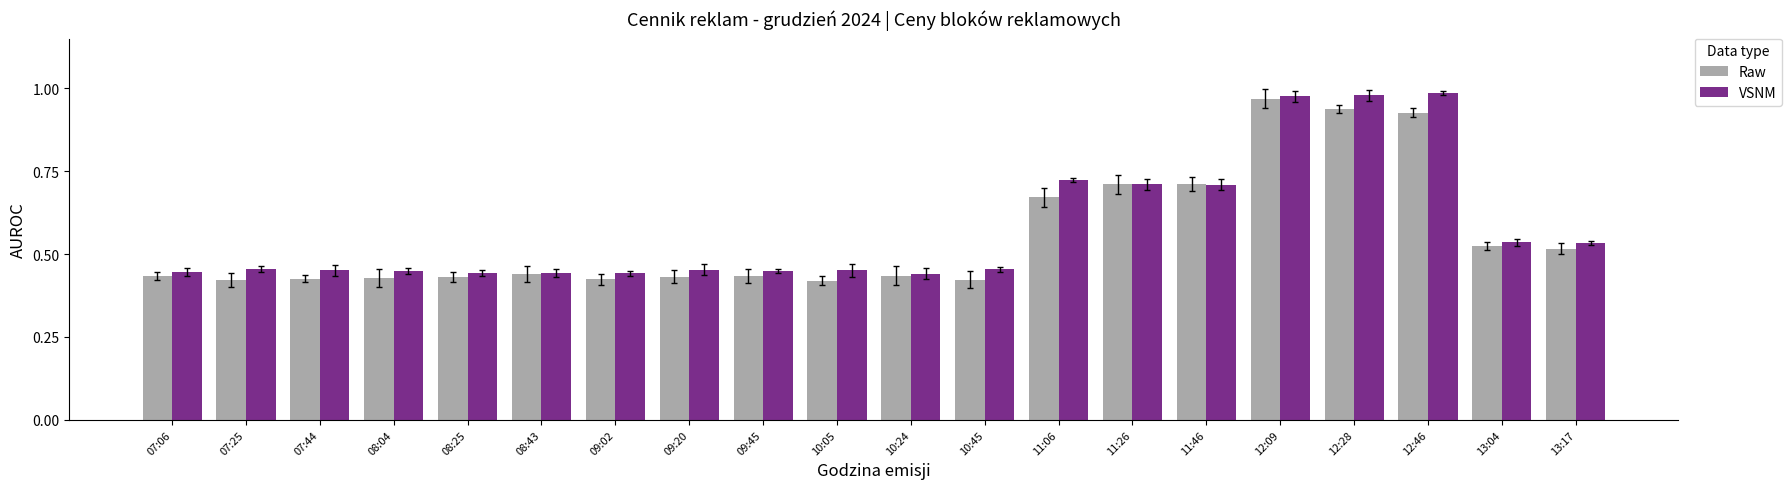

True or false: VSNM has a value of 0.8 at 13:17.

False